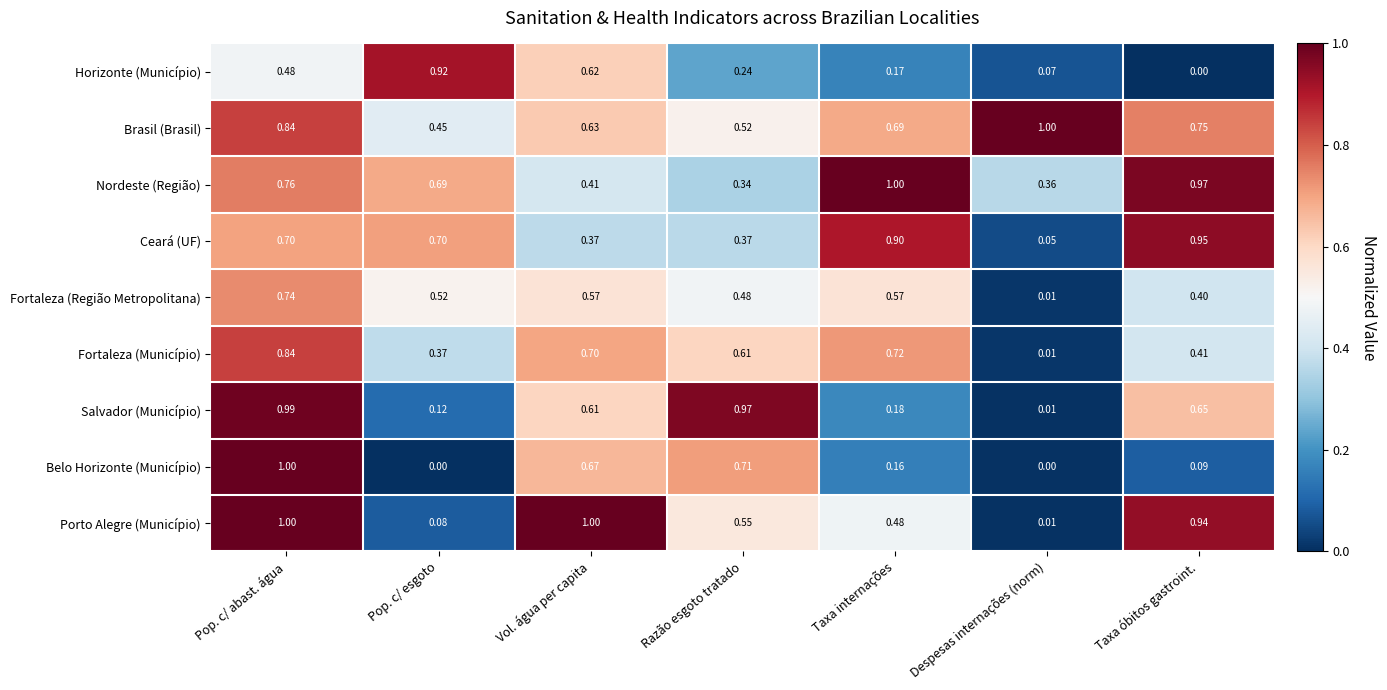

Which category has the highest value in the Belo Horizonte (Município) series?

Pop. c/ abast. água